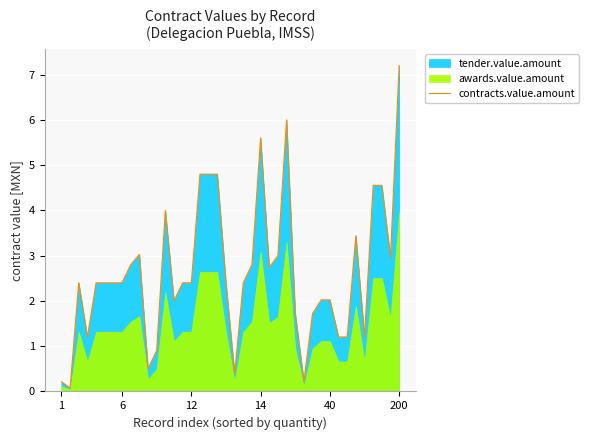

At which label does contracts.value.amount reach its peak?

200